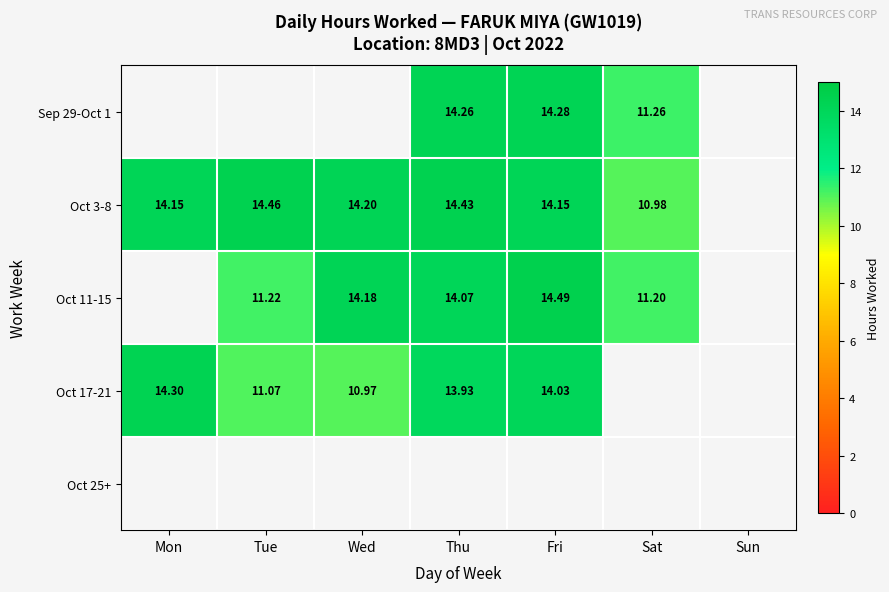

Is the value of Sep 29-Oct 1 at Fri greater than the value of Oct 3-8 at Thu?

No